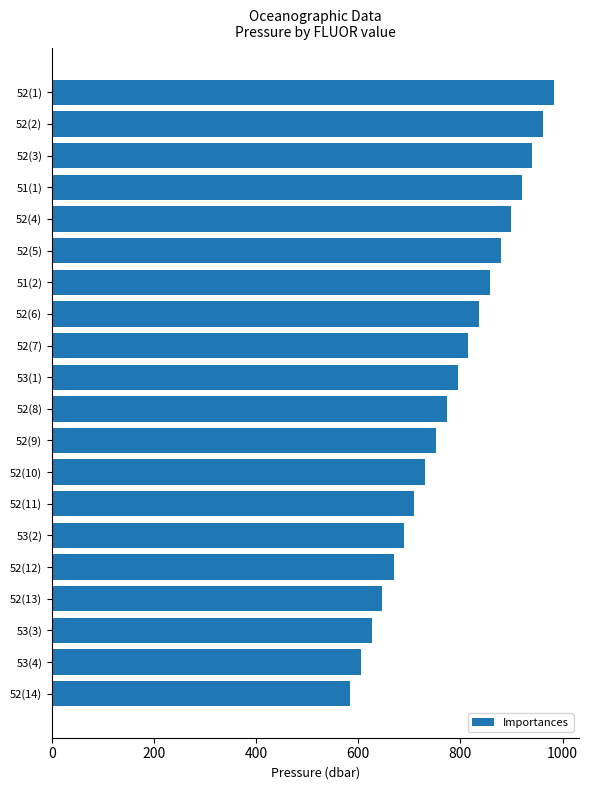

What is the label of the 14th bar from the bottom?

51(2)